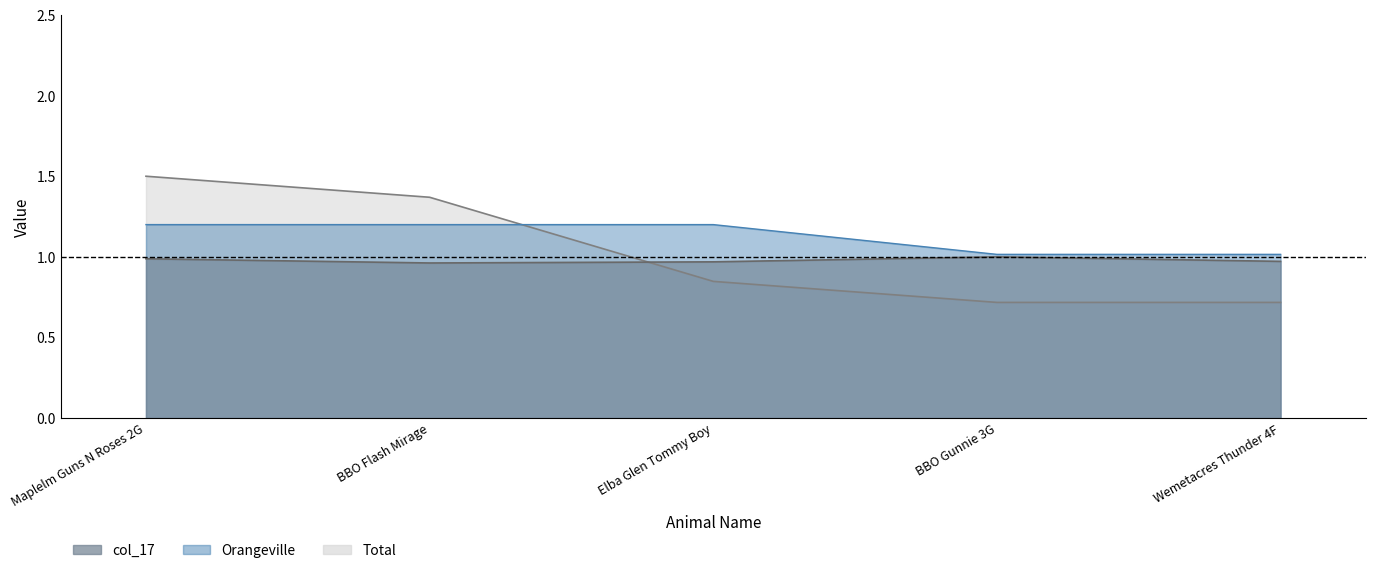

Where do col_17 and Total first cross each other?

BBO Flash Mirage and Elba Glen Tommy Boy